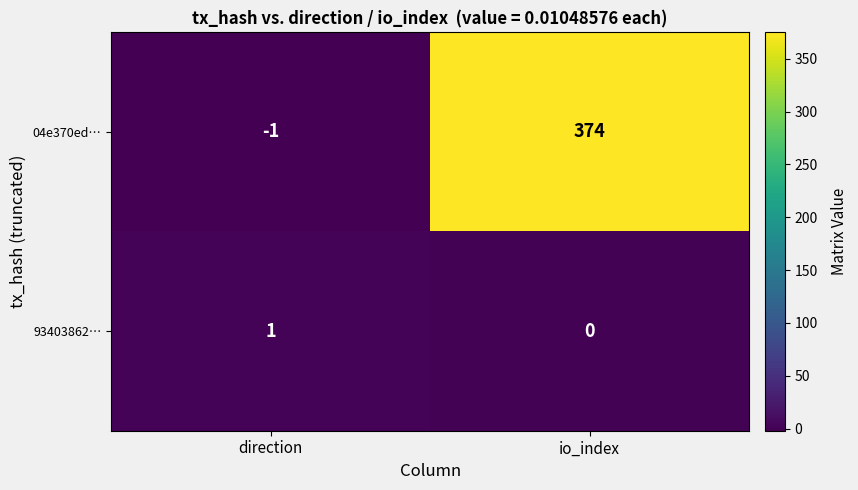

Is it true that 04e370ed… equals -1 at direction?

True